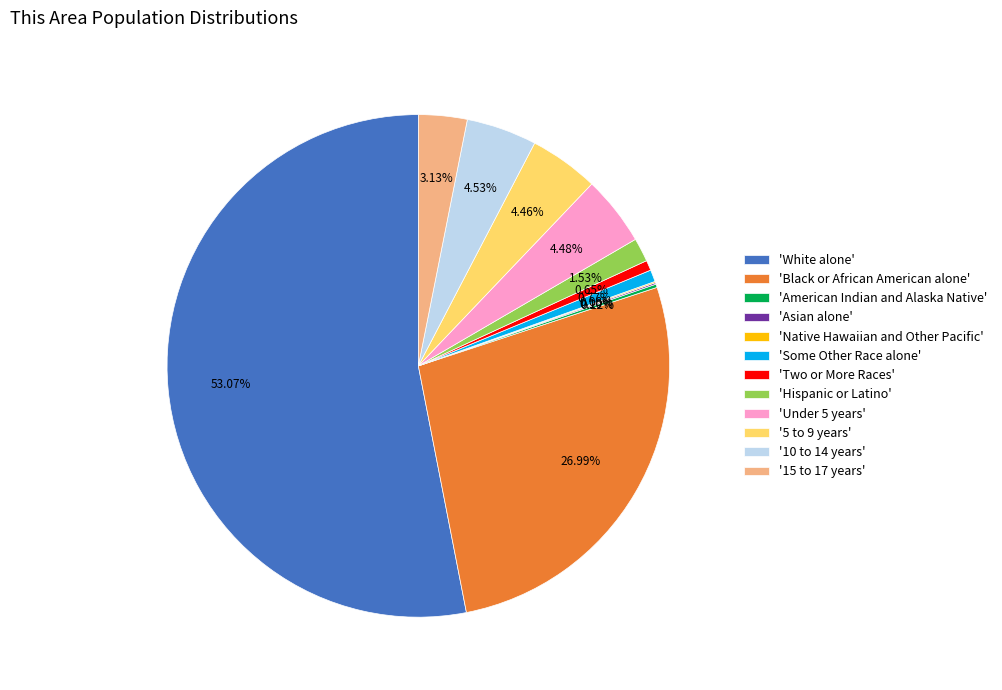

Which has a higher value, '5 to 9 years' or 'Hispanic or Latino'?

'5 to 9 years'